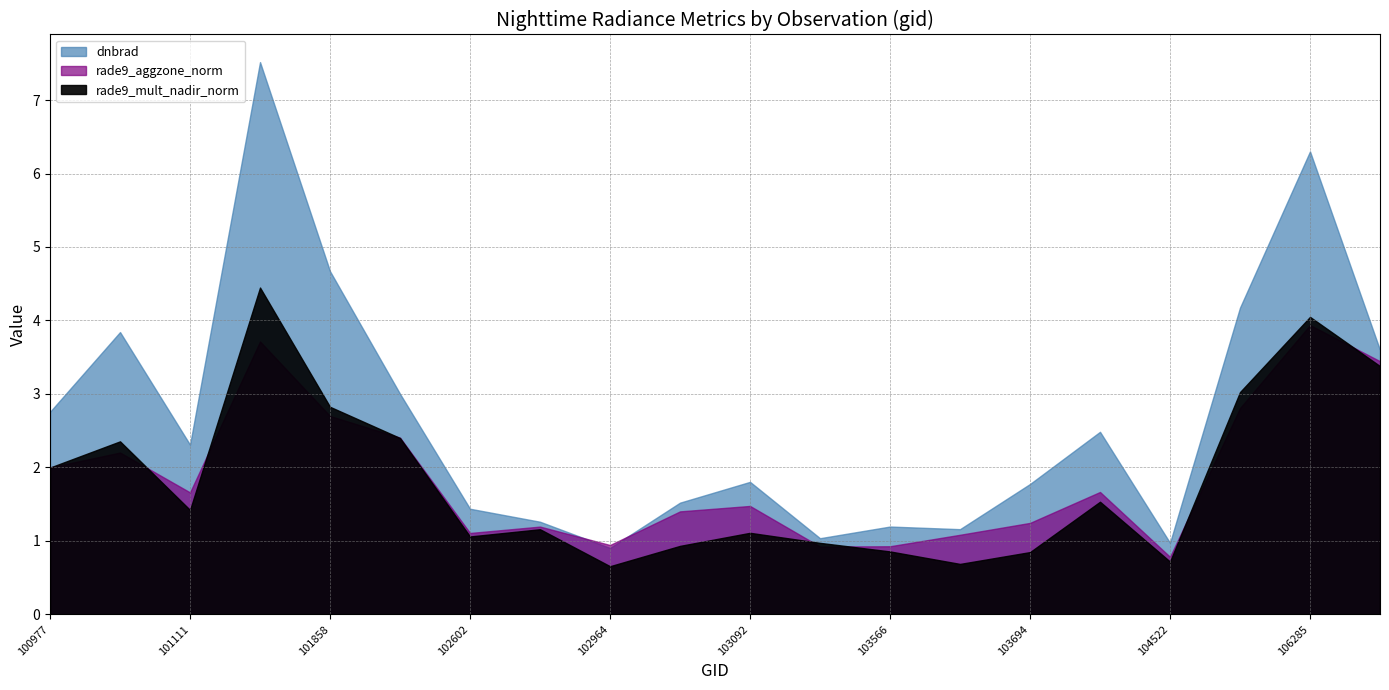

Reading left to right, transcribe all the data shown in this chart.

dnbrad: 2.8	3.8	2.3	7.5	4.7	3.0	1.4	1.3	0.9	1.5	1.8	1.0	1.2	1.2	1.8	2.5	1.0	4.2	6.3	3.6
rade9_aggzone_norm: 2.0	2.2	1.7	3.7	2.7	2.4	1.1	1.2	0.9	1.4	1.5	0.9	0.9	1.1	1.2	1.7	0.8	2.8	3.9	3.4
rade9_mult_nadir_norm: 2.0	2.4	1.4	4.4	2.8	2.4	1.1	1.2	0.7	0.9	1.1	1.0	0.9	0.7	0.8	1.5	0.7	3.0	4.0	3.4